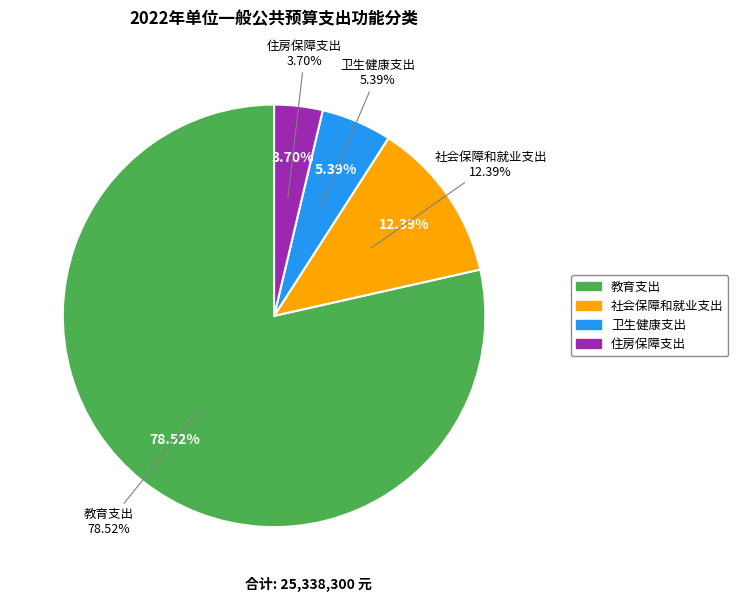

Which category has the smallest portion of the pie?

住房保障支出